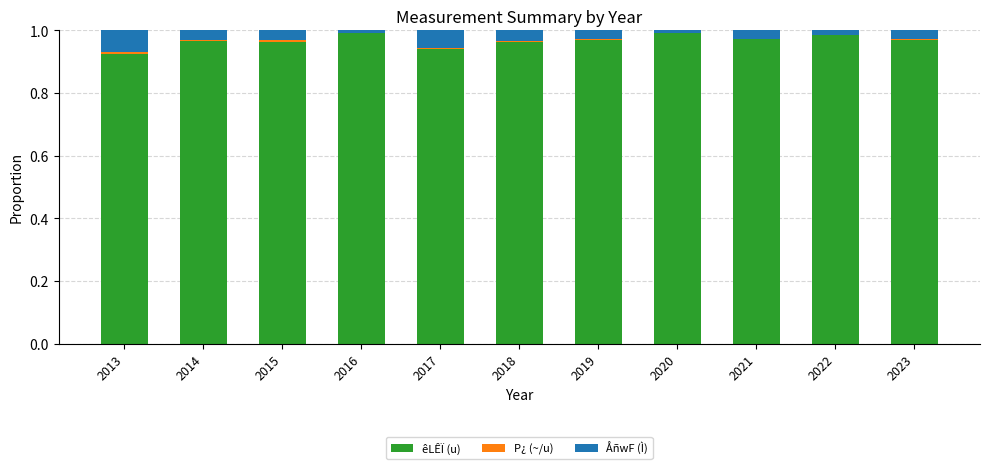

What is the sum of all êLÊÏ (u) values?

10.6